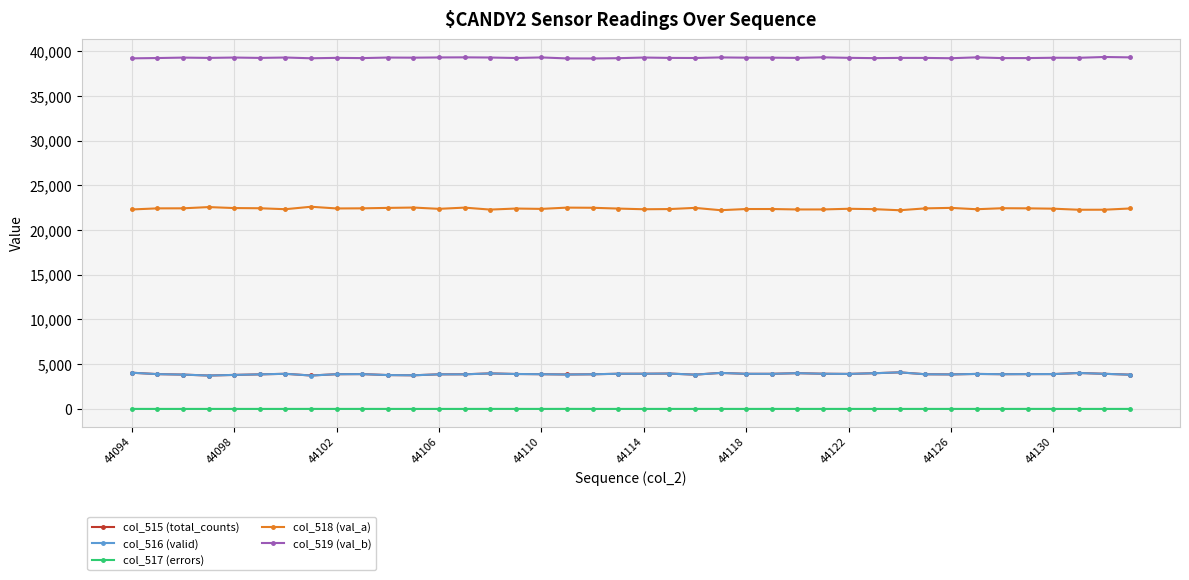

True or false: col_516 (valid) has more than 1 interior local peaks.

True